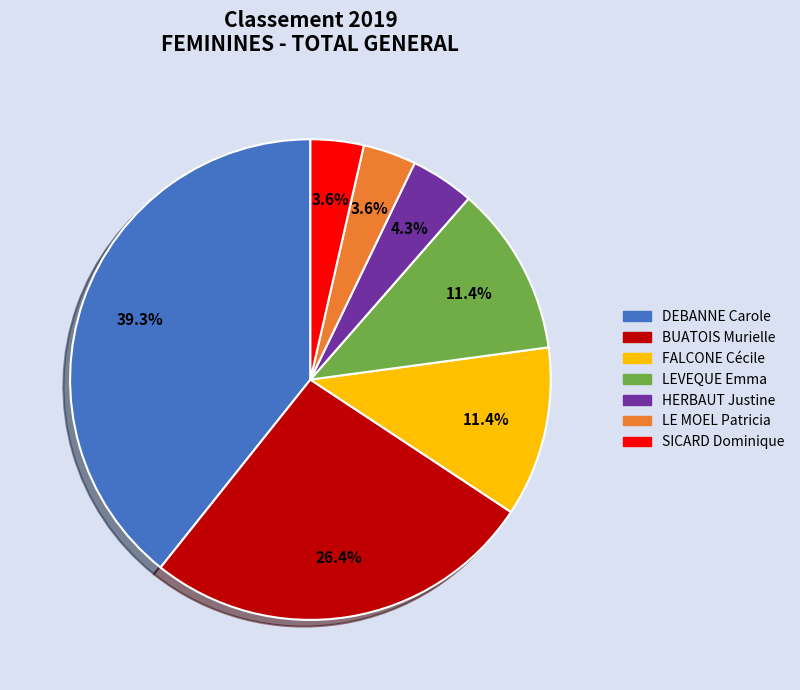

Which category has the biggest portion of the pie?

DEBANNE Carole